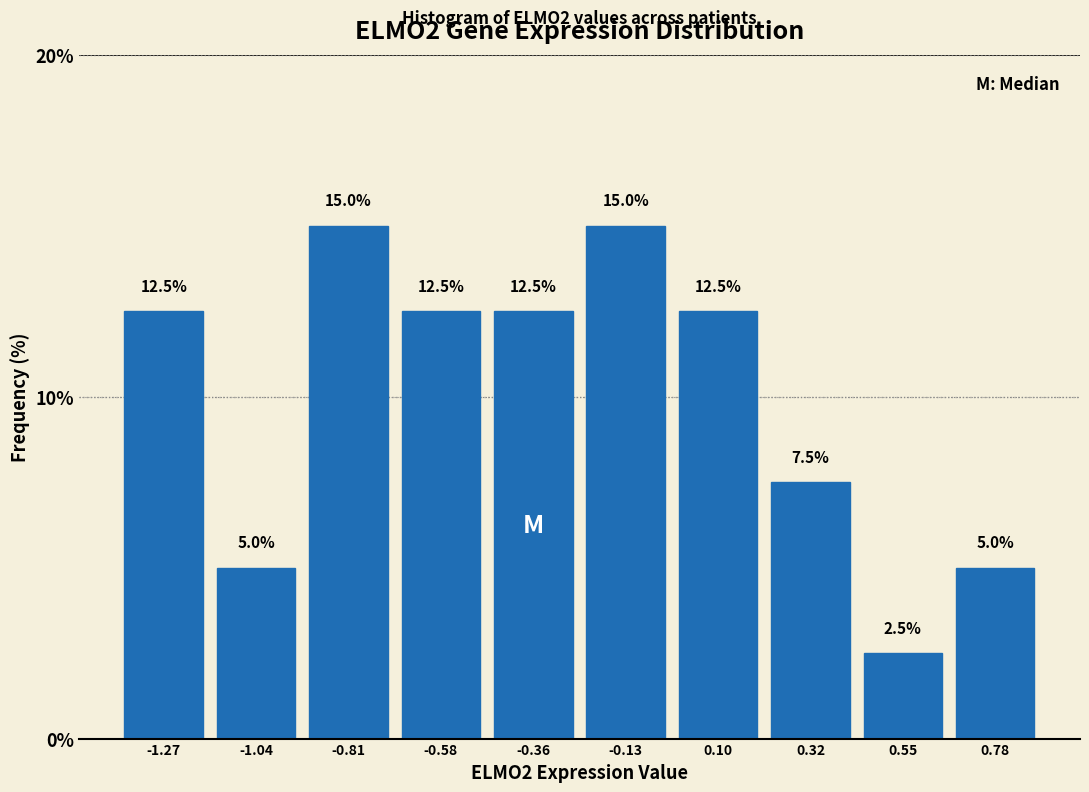

How tall is the bar that spans -0.70 to -0.45 on the x-axis? The bar edges are not printed on the chart, so give them approximately, as read against the axis.

12.5